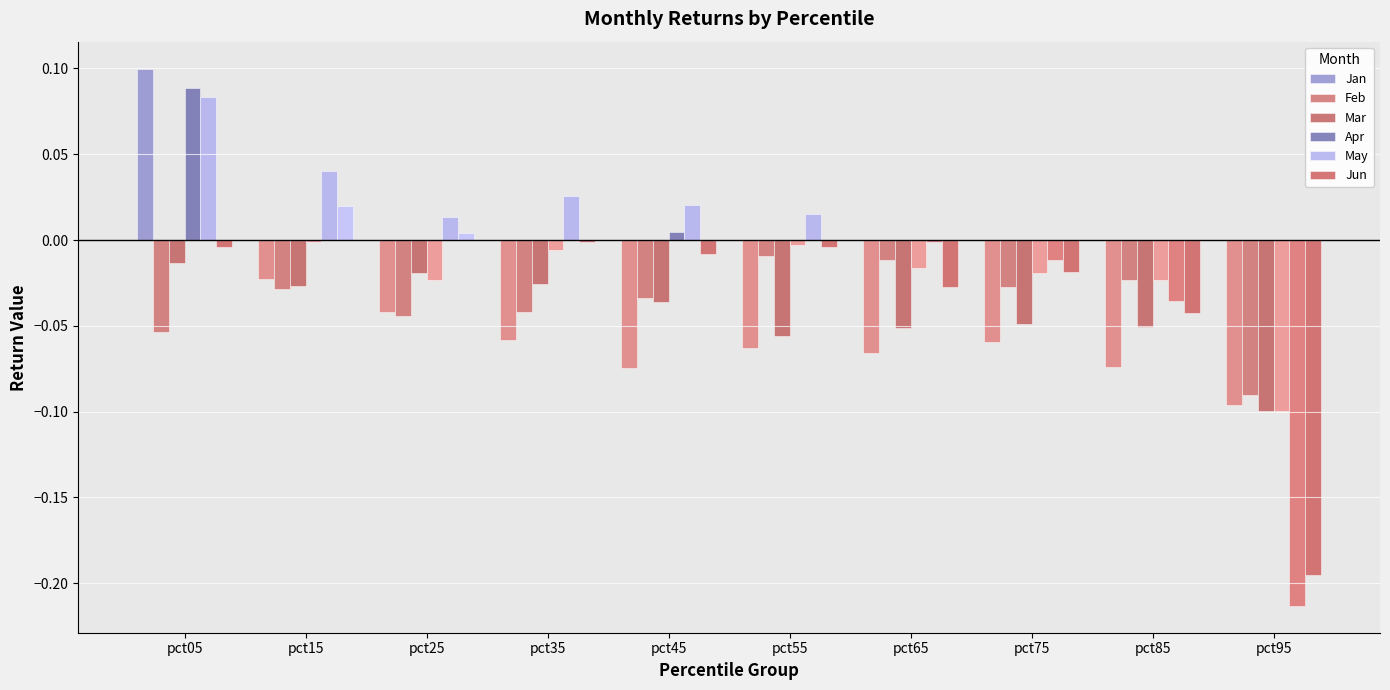

Where is Jun nearest to the value 0?

pct35